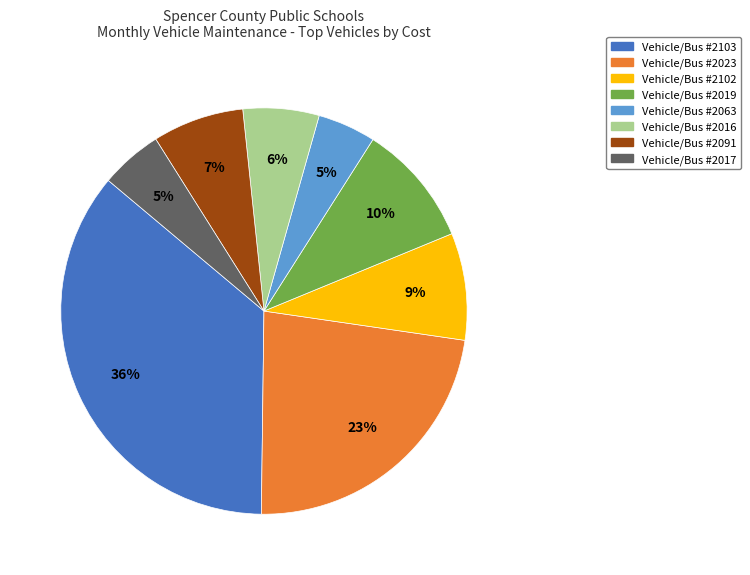

Does Vehicle/Bus #2023 account for over 50% of the chart?

No